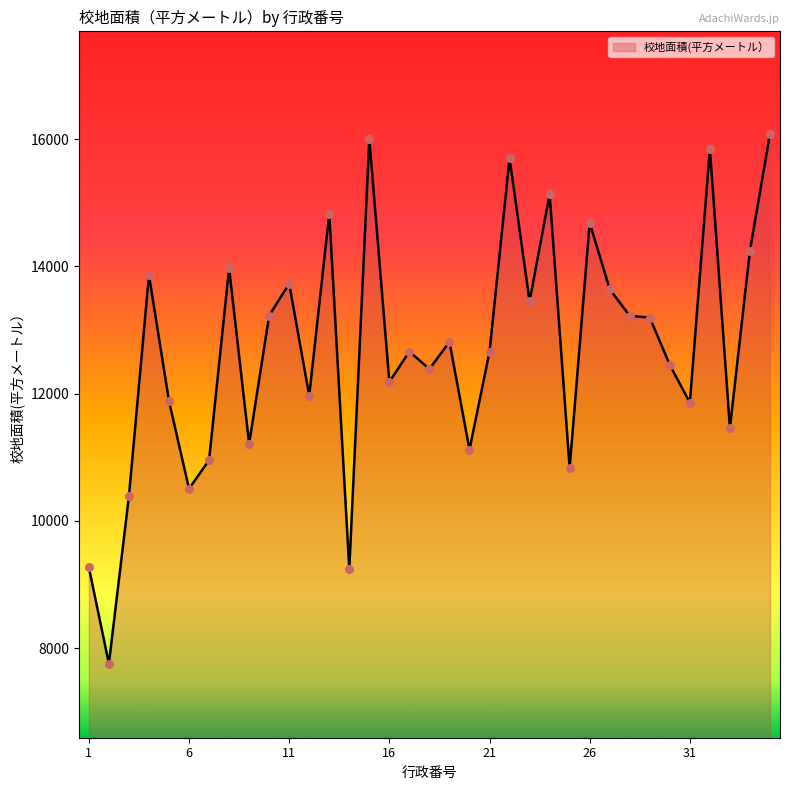

What is the minimum value shown in the chart?

7756